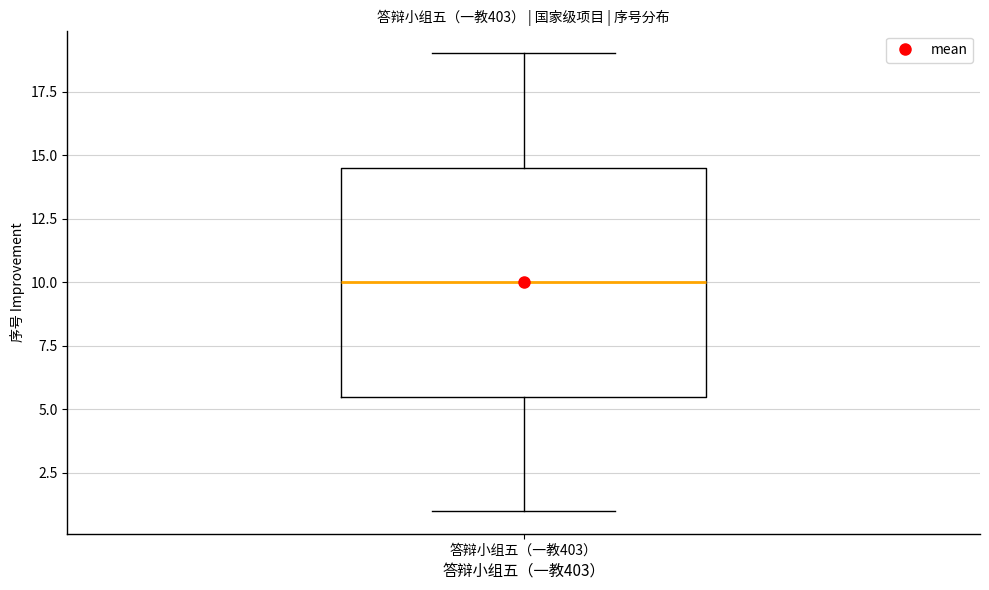

Transcribe this box plot: give where the median line is, the range the box spans, and where the two whiskers end, as read against the y-axis. The values are not printed on the chart, so give them approximately, as read against the axis.

median 10.0, box 5.5 to 14.5, whiskers 1.0 to 19.0